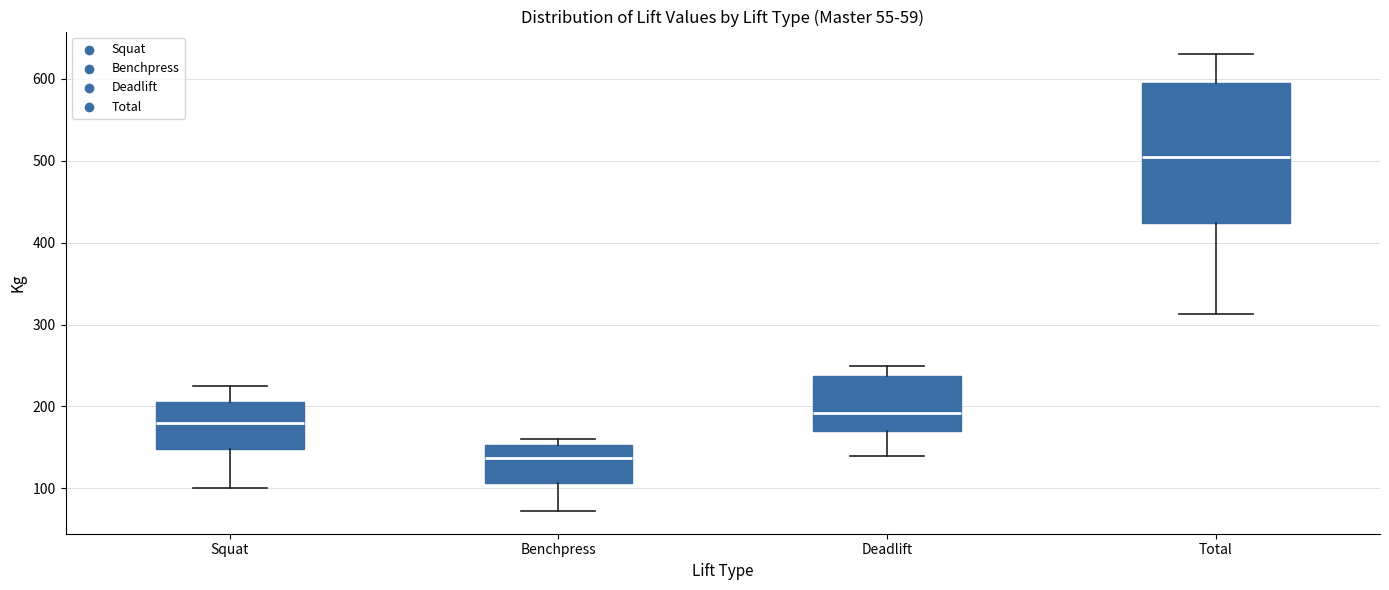

Which box is the tallest, from its lower edge to its upper edge?

Total